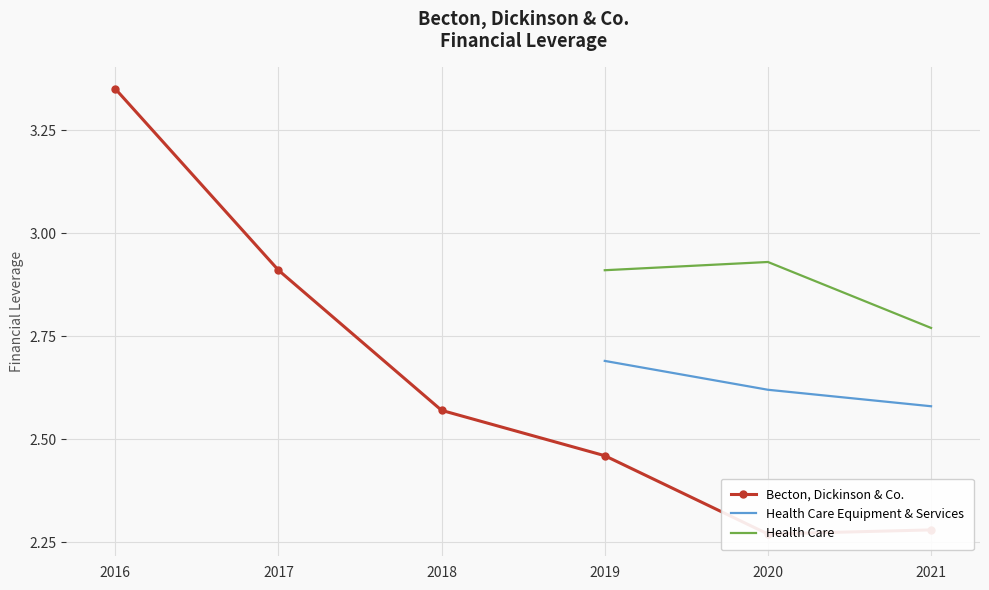

Rank the series by their maximum value, from highest to lowest.

Becton, Dickinson & Co., Health Care, Health Care Equipment & Services